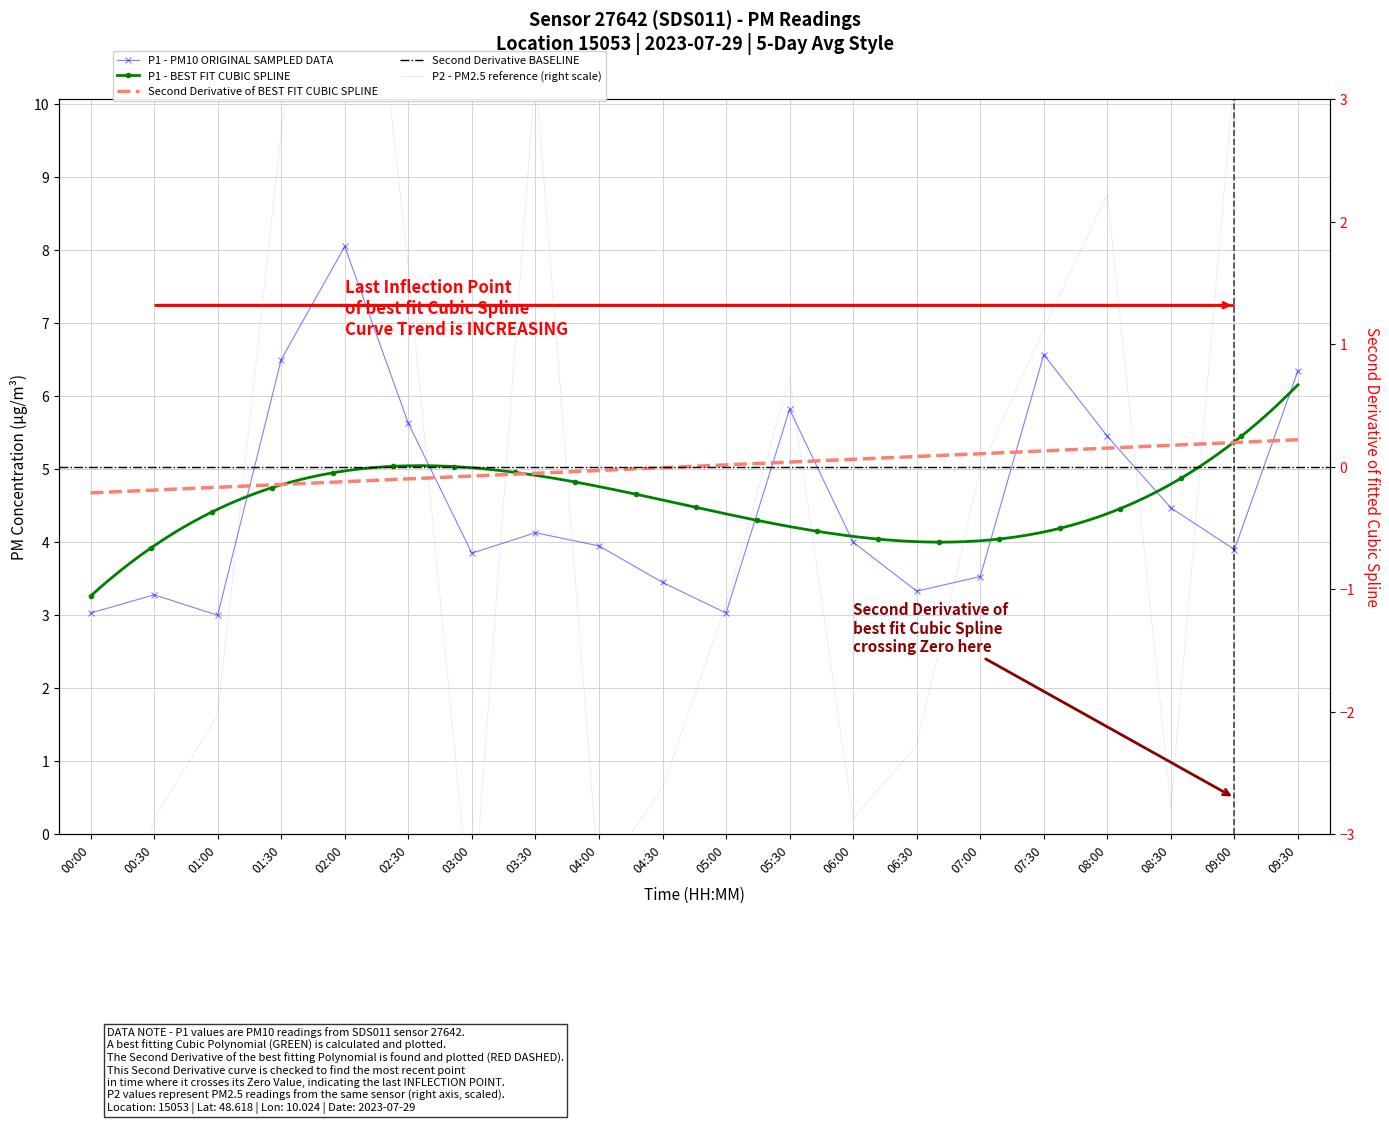

Rank the series at 02:00 from lowest to highest value.

P2, P1